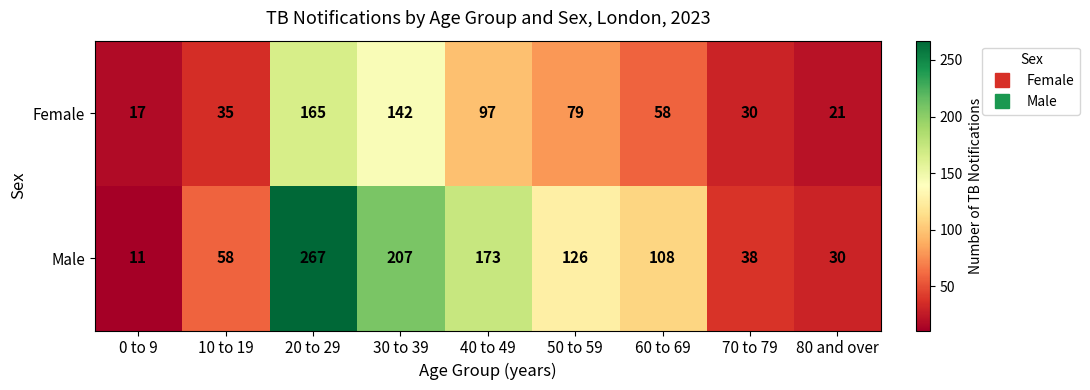

Which category has the lowest value across all series?

0 to 9